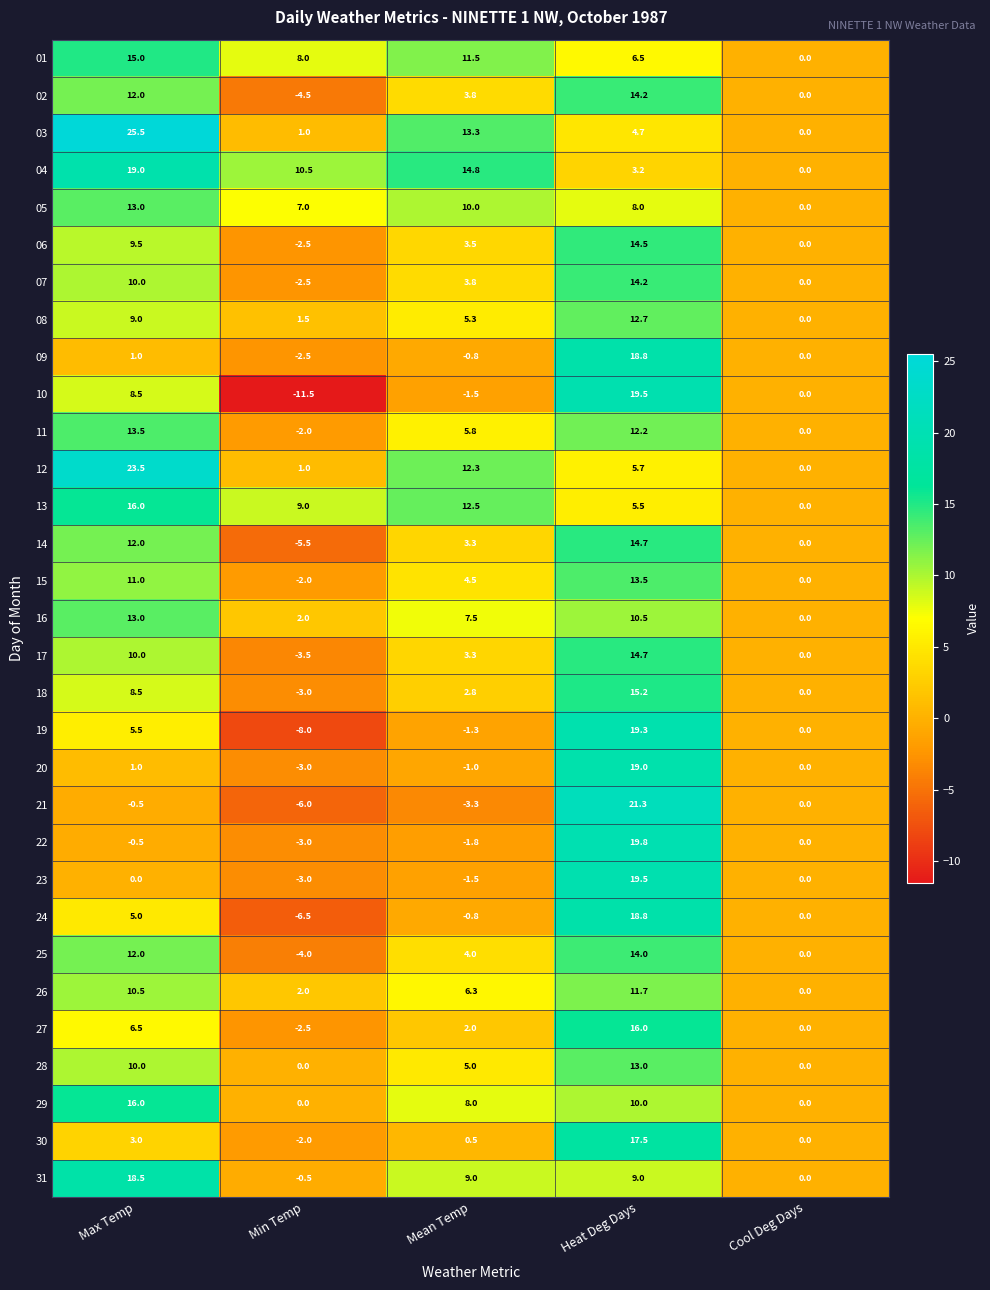

How many data points does each series have?

5